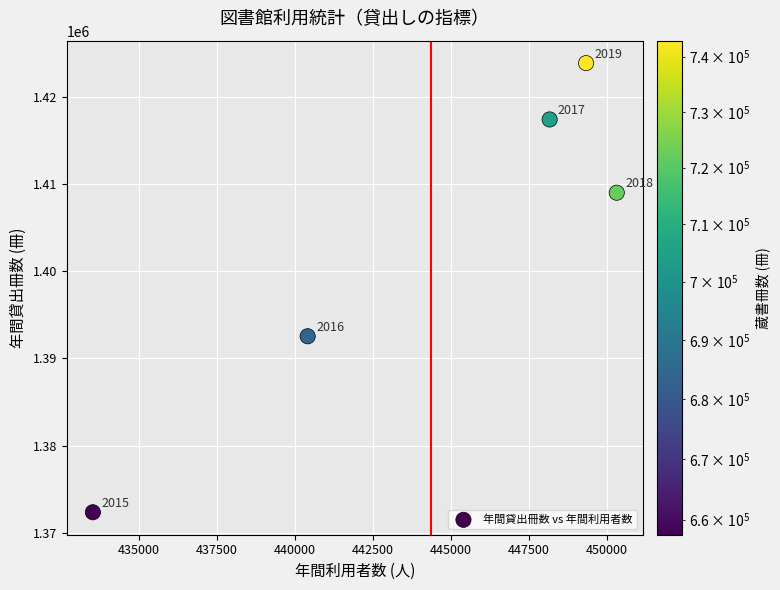

What Y value in the scatter plot is closest to 1398126?

1392548